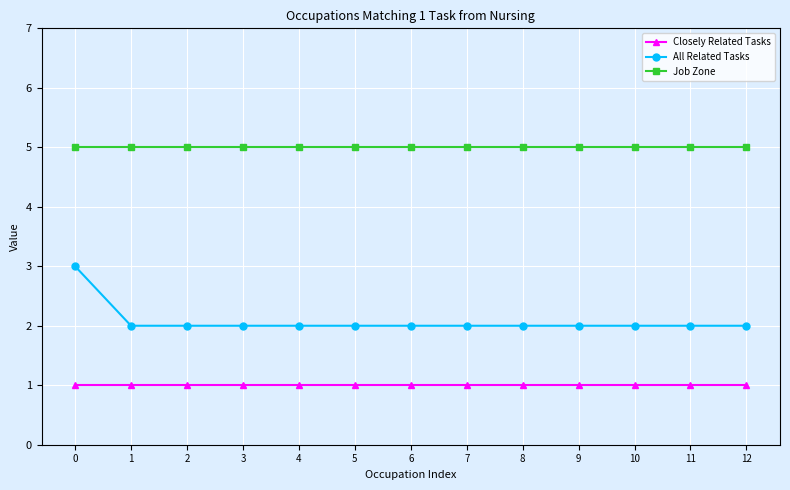

Which series has the widest spread of values?

All Related Tasks